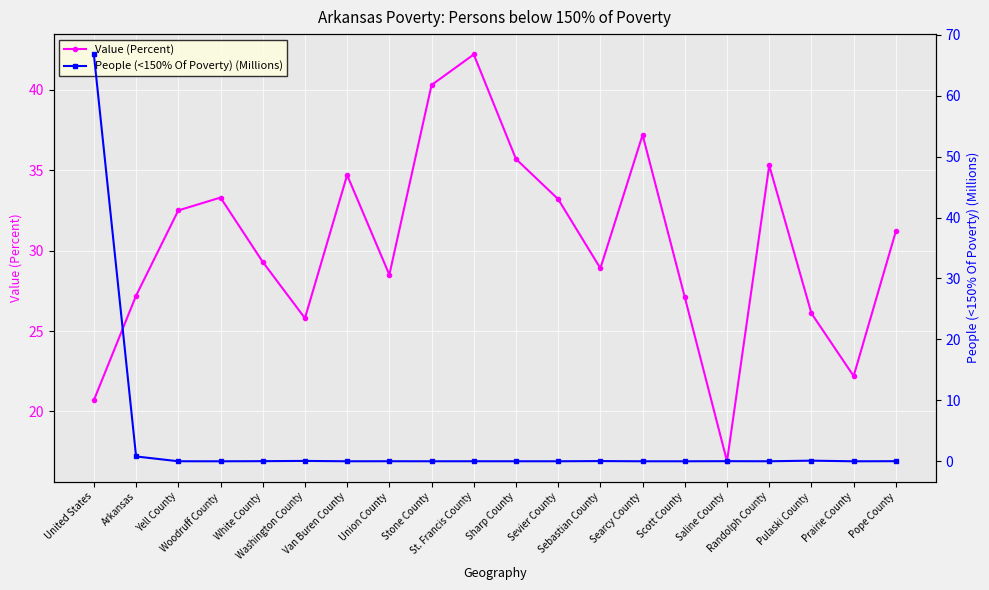

Which has a higher value, Stone County or White County?

Stone County